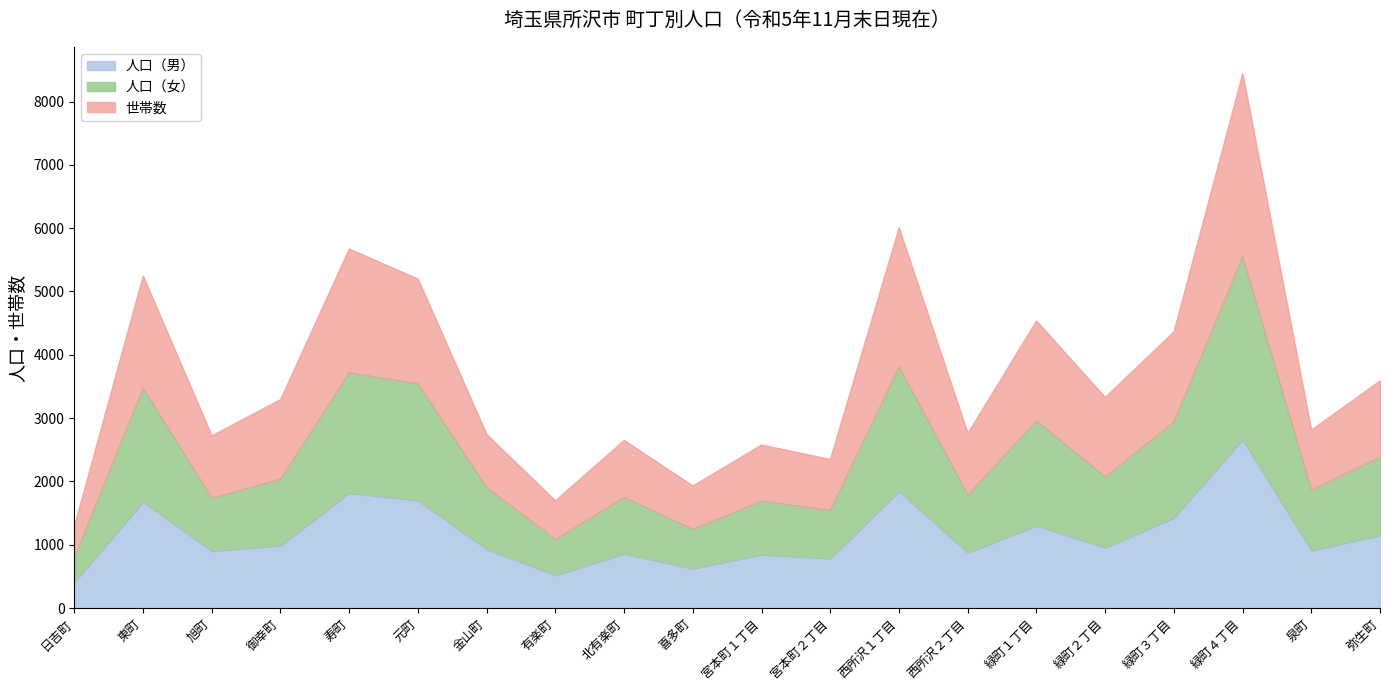

Reading left to right, what are all the values shown in this chart?

人口（男）: 407	1677	904	988	1818	1702	930	521	859	625	844	784	1847	875	1303	954	1428	2663	908	1152
人口（女）: 802	3471	1738	2038	3718	3545	1902	1085	1750	1245	1692	1545	3812	1788	2957	2074	2941	5550	1865	2387
世帯数: 1294	5247	2723	3295	5674	5199	2744	1697	2651	1931	2579	2349	6008	2759	4537	3330	4365	8442	2814	3591